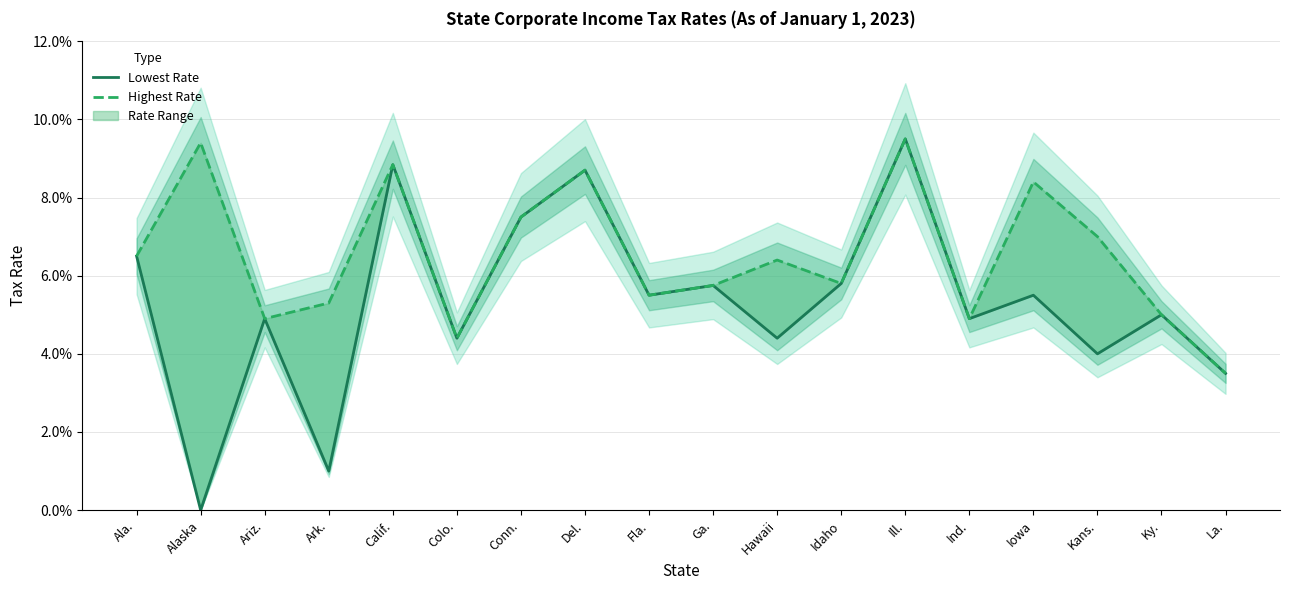

Reading left to right, list all the values displayed in this chart.

Lowest Rate: 0.1	0.0	0.0	0.0	0.1	0.0	0.1	0.1	0.1	0.1	0.0	0.1	0.1	0.0	0.1	0.0	0.1	0.0
Highest Rate: 0.1	0.1	0.0	0.1	0.1	0.0	0.1	0.1	0.1	0.1	0.1	0.1	0.1	0.0	0.1	0.1	0.1	0.0